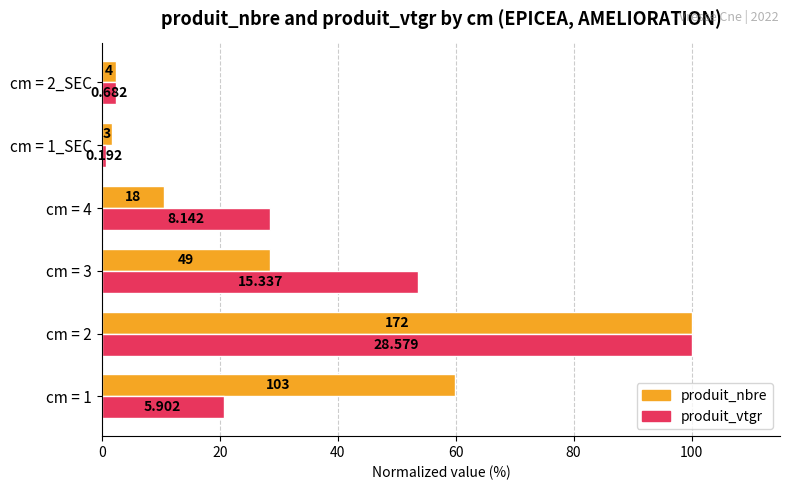

Which series has the largest range (max minus min)?

produit_vtgr